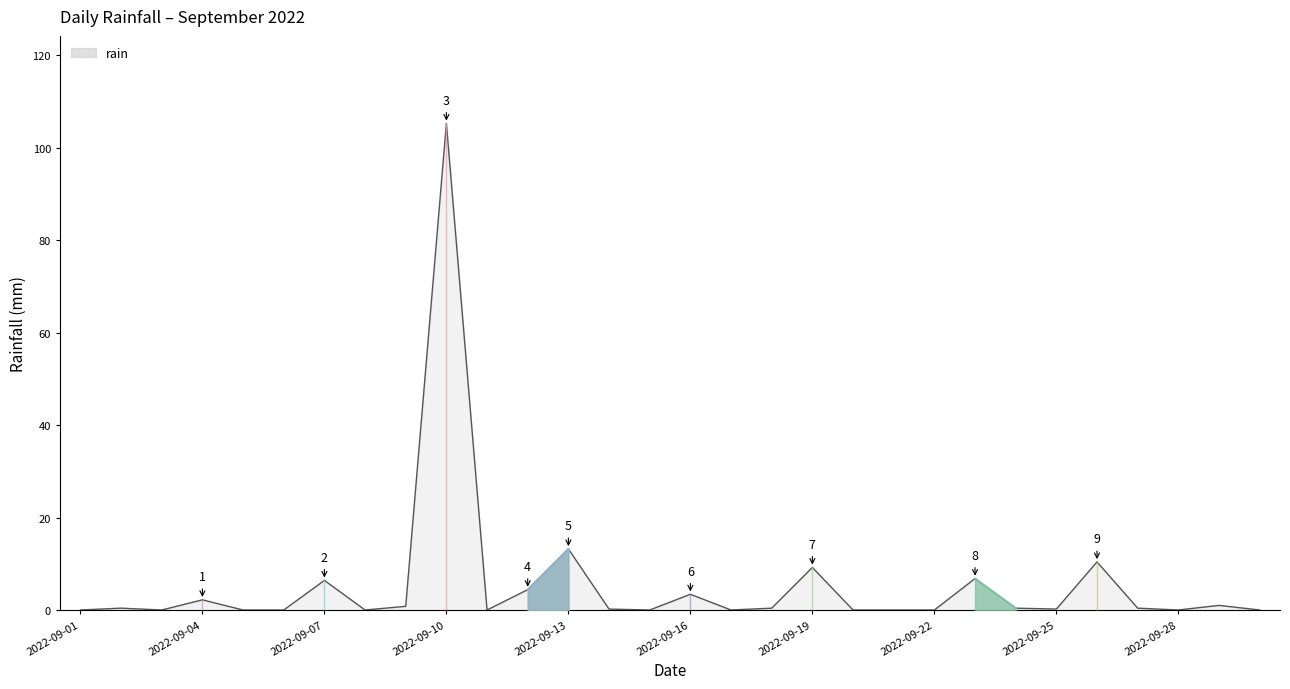

Which label corresponds to the smallest value in the chart?

2022-09-01